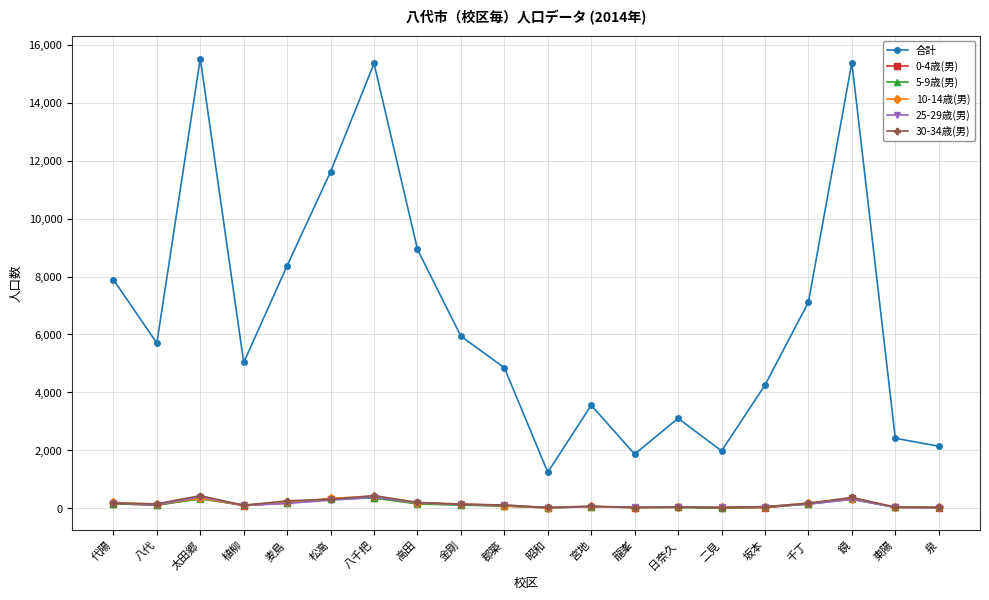

What is the difference between the maximum and minimum values in the 25-29歳(男) series?

379